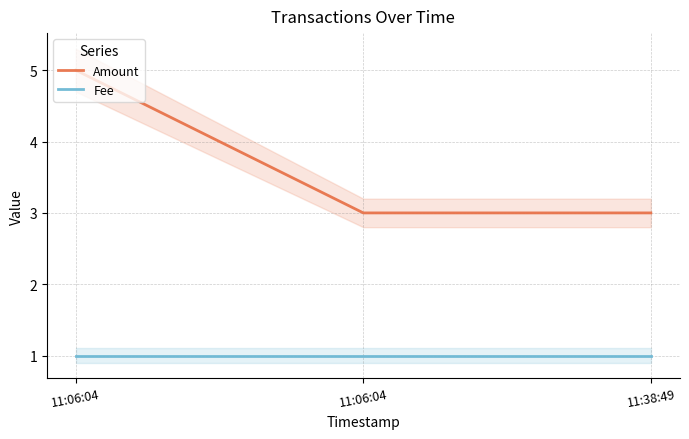

What is the label of the 2nd point from the right?

11:06:04